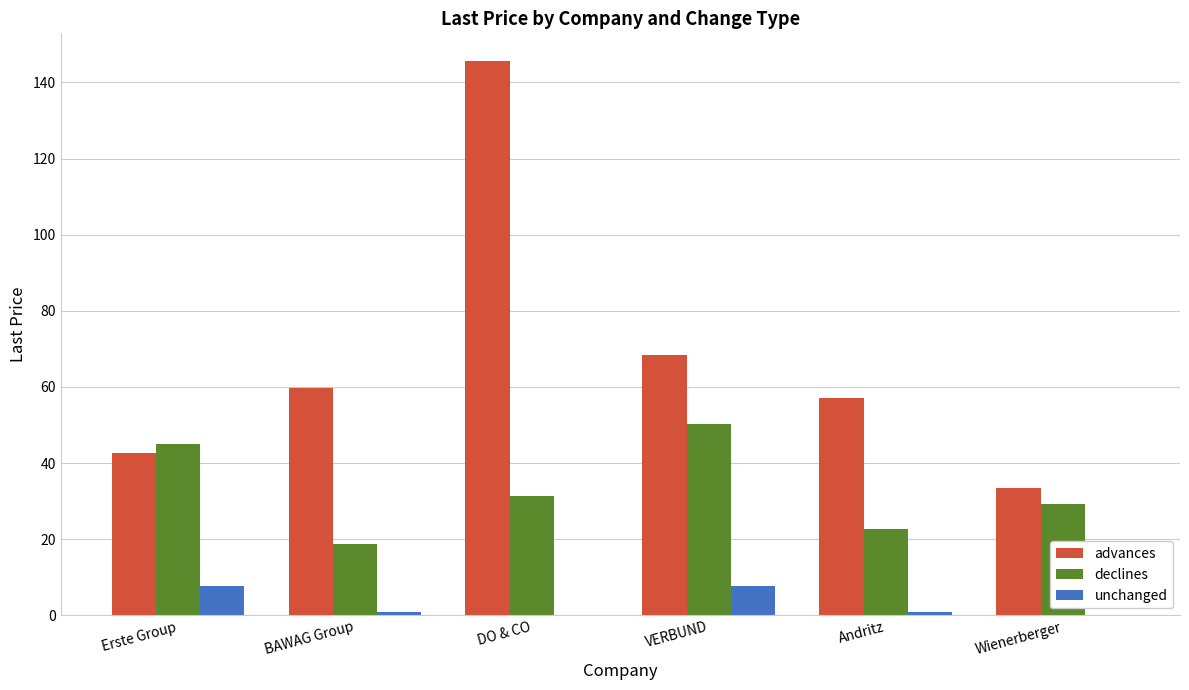

Are the bars horizontal?

No